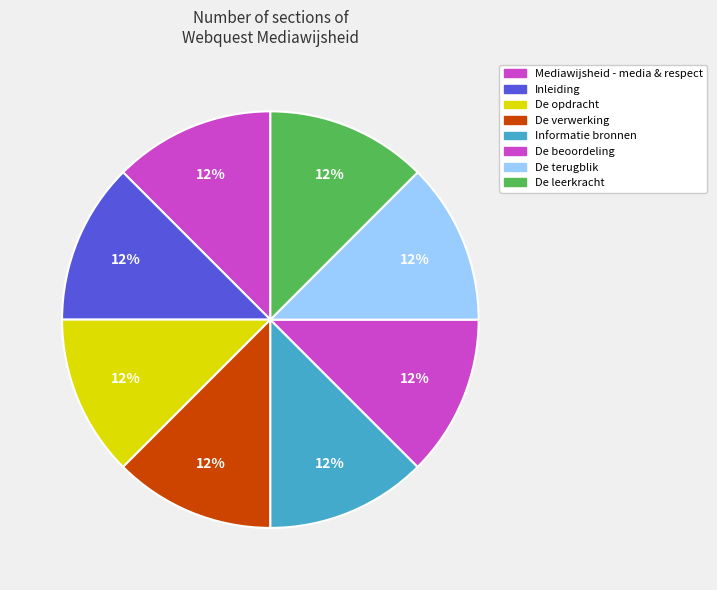

Which slice is the smallest?

Mediawijsheid - media & respect